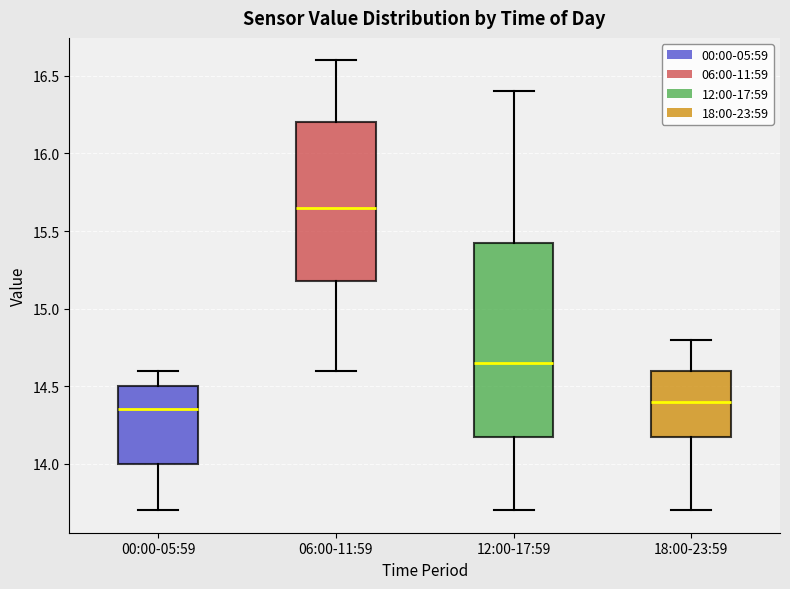

Where does the median line of the box for 00:00-05:59 sit on the y-axis? The values are not printed on the chart, so give them approximately, as read against the axis.

14.35